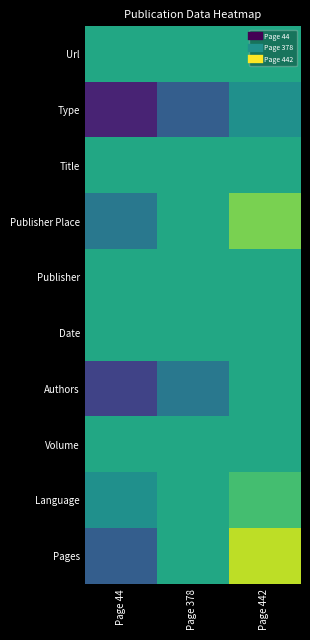

What is the difference between the highest and lowest values at Page 442?

4